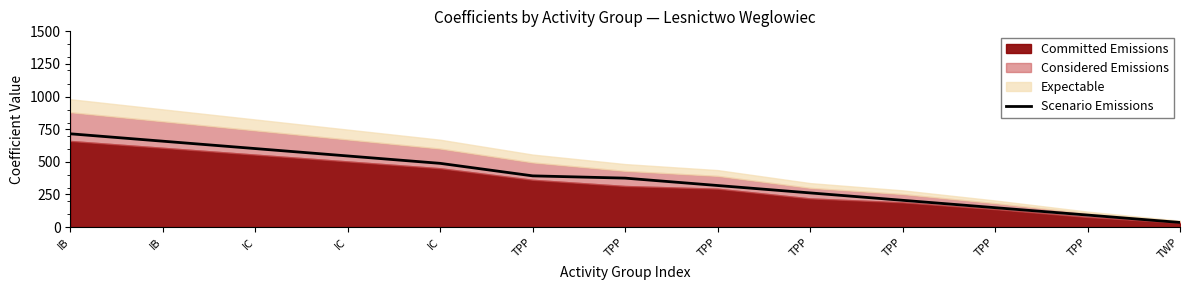

At which label is the value closest to 375?

TPP